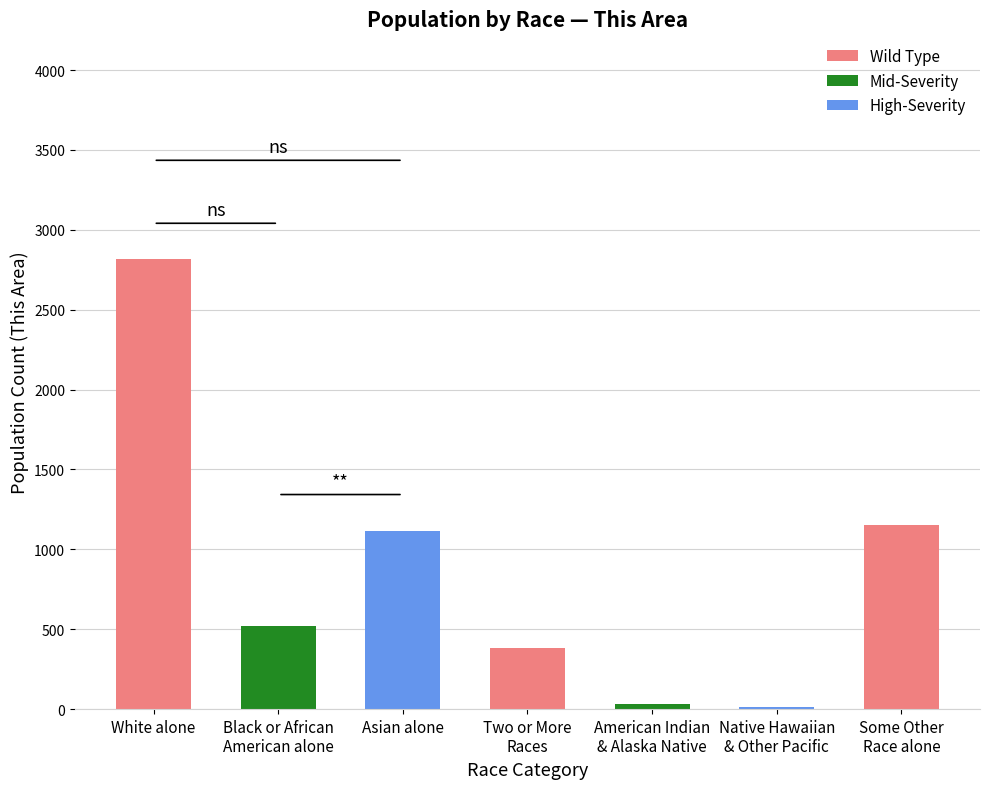

Reading left to right, extract all data points from this chart.

White alone=2816	Black or African
American alone=521	Asian alone=1118	Two or More
Races=382	American Indian
& Alaska Native=35	Native Hawaiian
& Other Pacific=12	Some Other
Race alone=1153